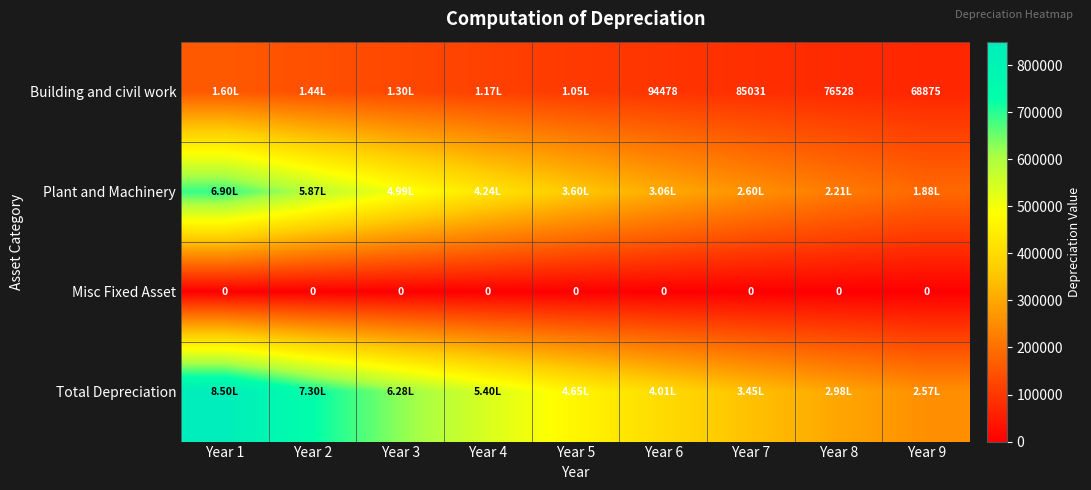

How many categories are shown in the chart?

9